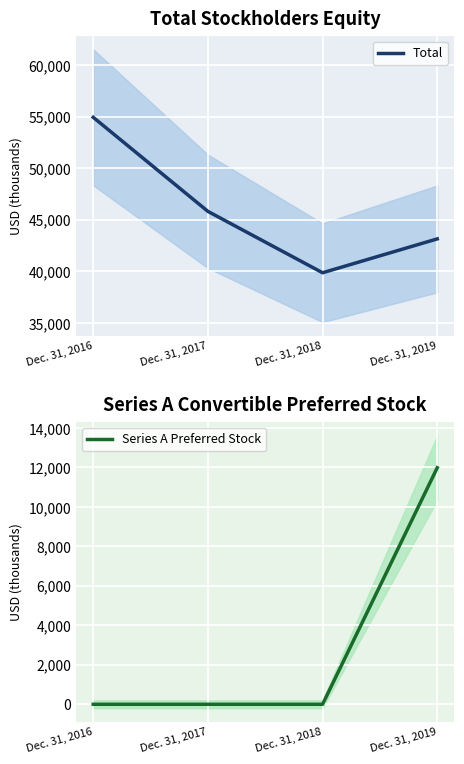

Which series has the largest total across all categories?

Total